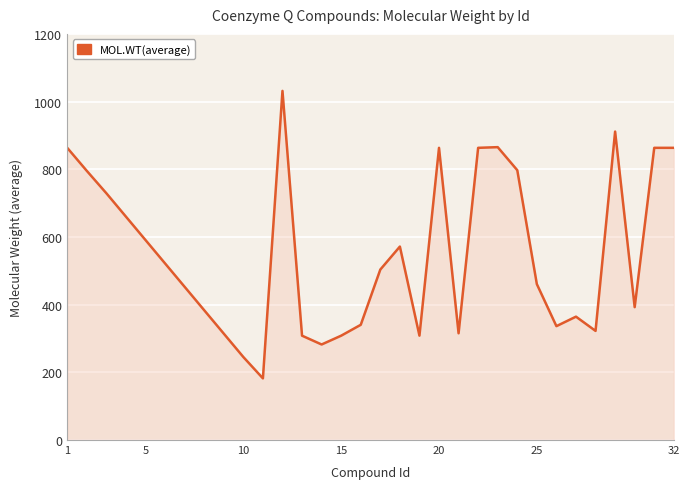

Does the chart have visible grid lines?

Yes